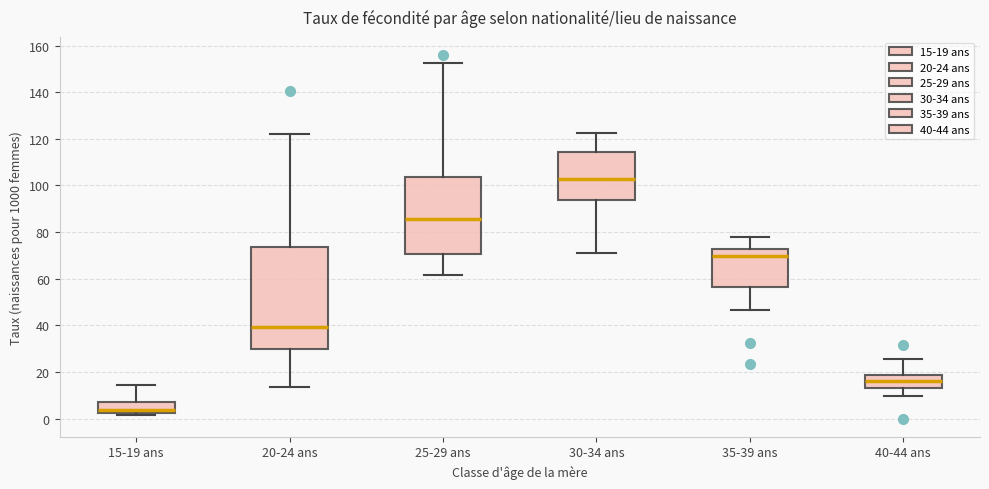

Reading left to right, read every box against the y-axis: the position of its median line, the range the box covers, and the ends of its whiskers. The values are not printed on the chart, so give them approximately, as read against the axis.

15-19 ans: median 4, box 2 to 8, whiskers 2 (just below the box's lower edge) to 14
20-24 ans: median 40, box 30 to 74, whiskers 14 to 122
25-29 ans: median 86, box 70 to 104, whiskers 62 to 152
30-34 ans: median 102, box 94 to 114, whiskers 70 to 122
35-39 ans: median 70, box 56 to 72, whiskers 46 to 78
40-44 ans: median 16, box 14 to 18, whiskers 10 to 26